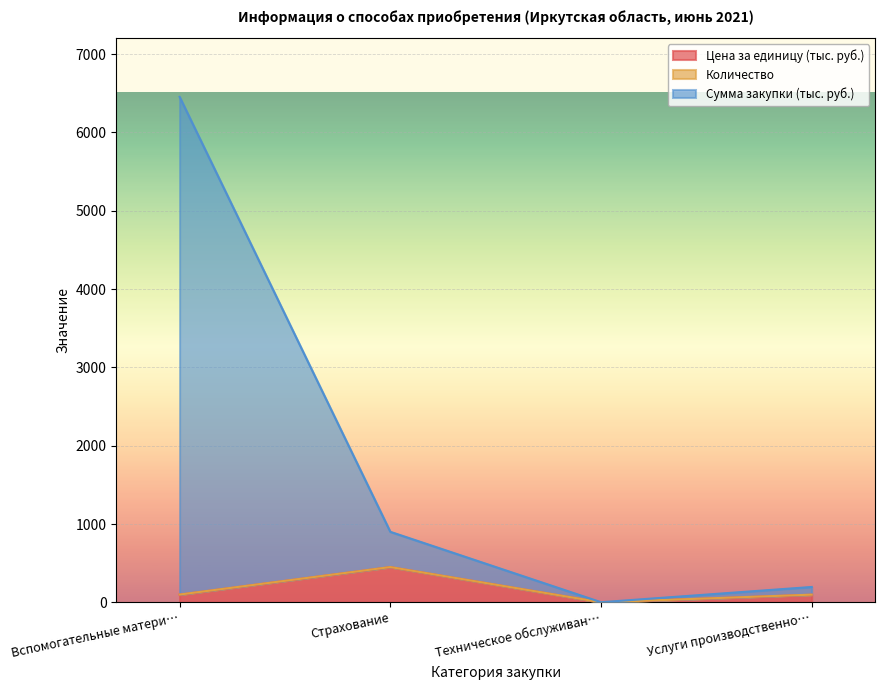

Which category has the highest value in the Цена за единицу (тыс. руб.) series?

Страхование